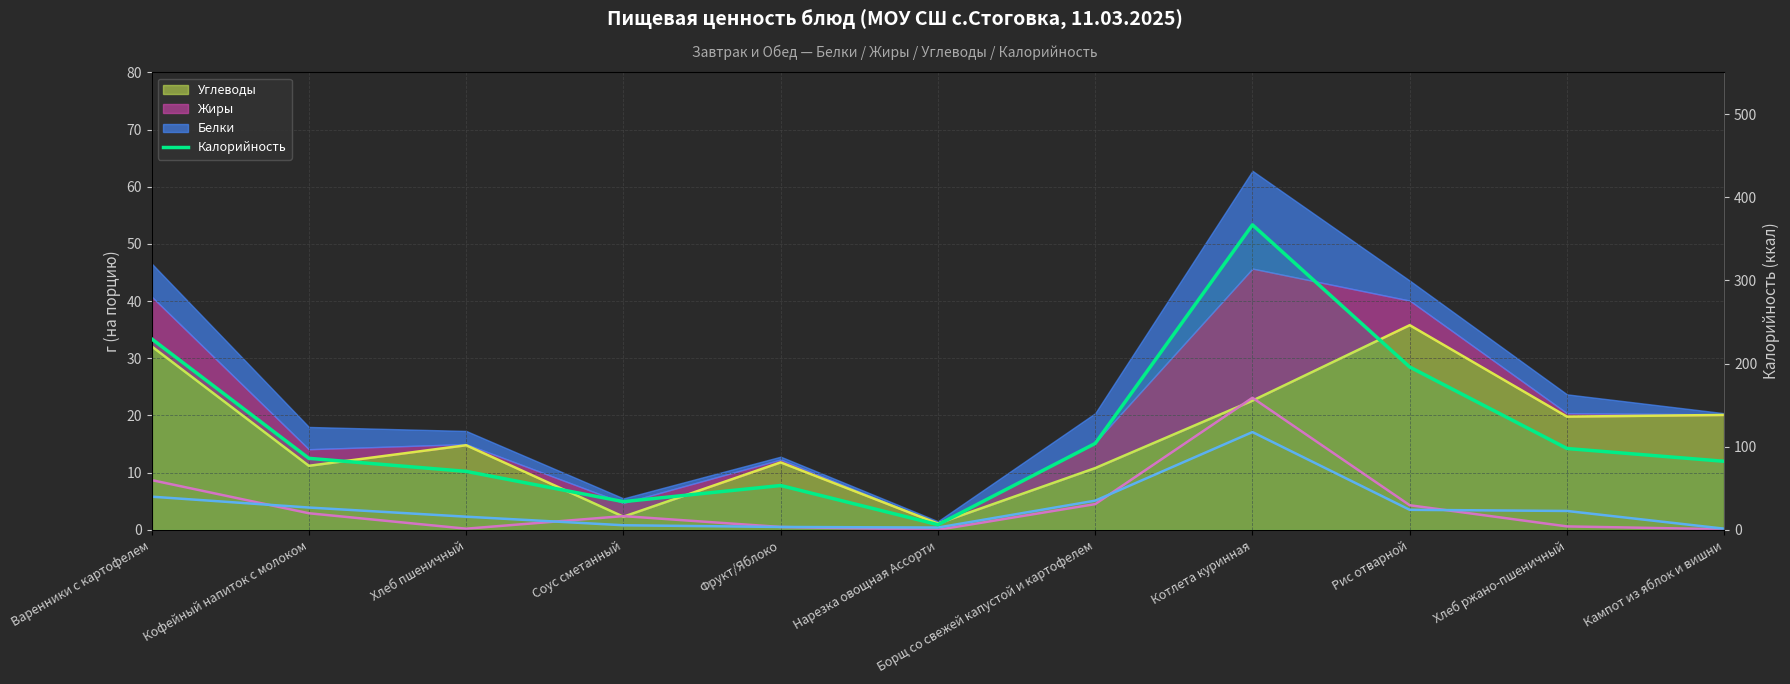

At which label does the data first exceed 86?

Варенники с картофелем